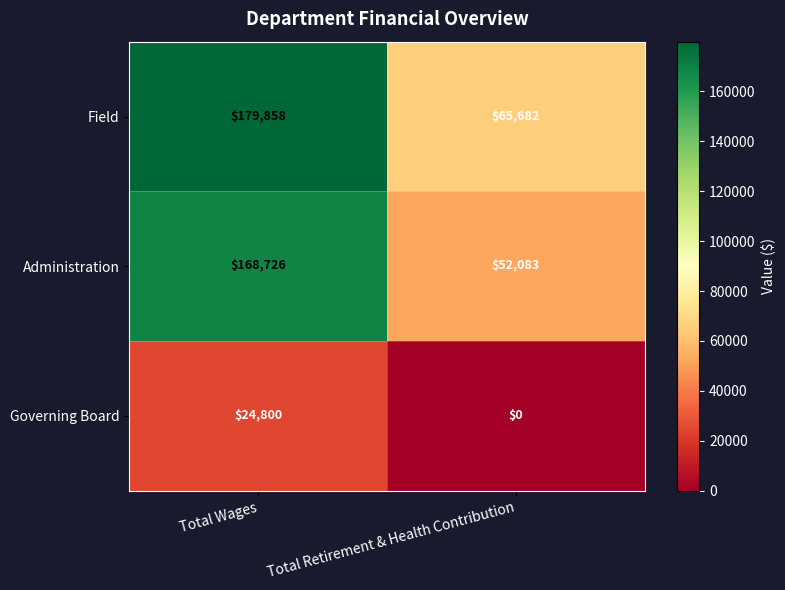

Rank the series by their maximum value, from lowest to highest.

Governing Board, Administration, Field